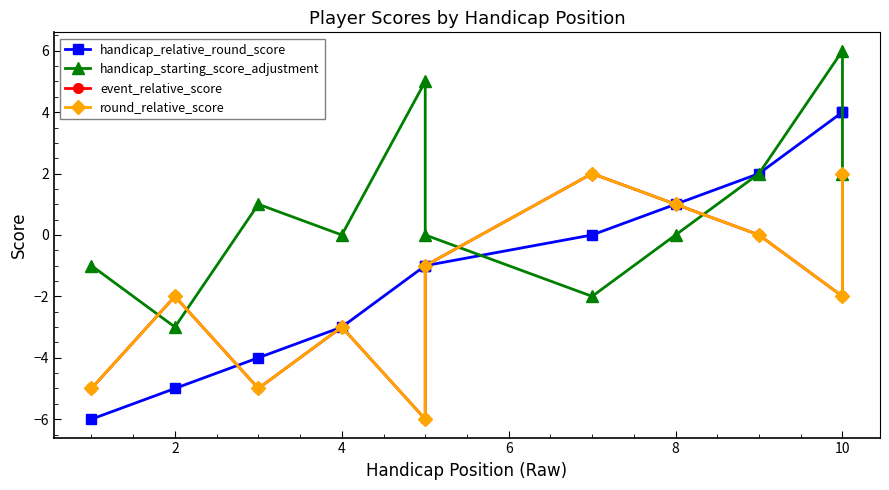

What is the average value of the handicap_relative_round_score series?

-1